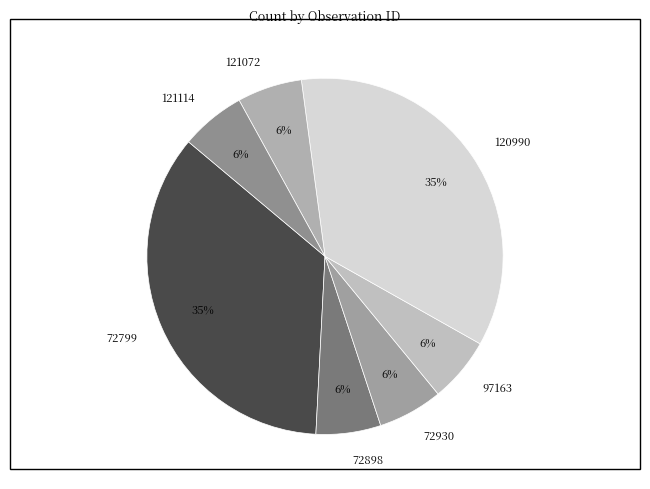

What is the ratio of the value at 97163 to the value at 120990?

0.2